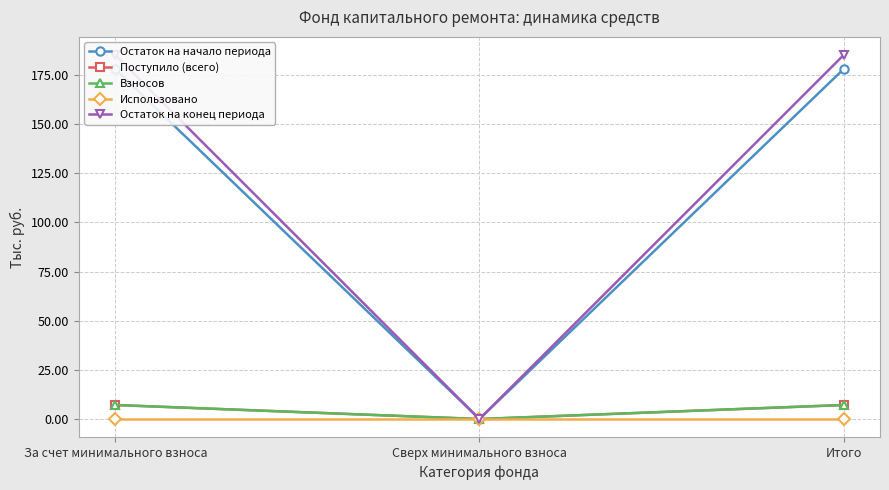

Is the value of Использовано at Сверх минимального взноса greater than the value of Поступило (всего) at Сверх минимального взноса?

No